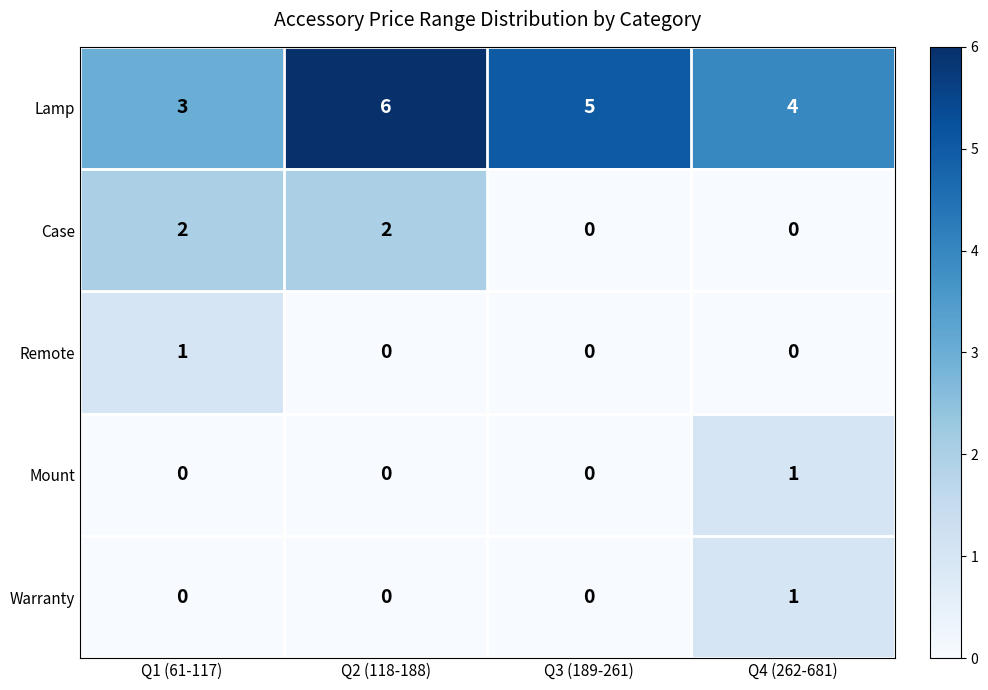

At which category is the sum across all series the highest?

Q2 (118-188)